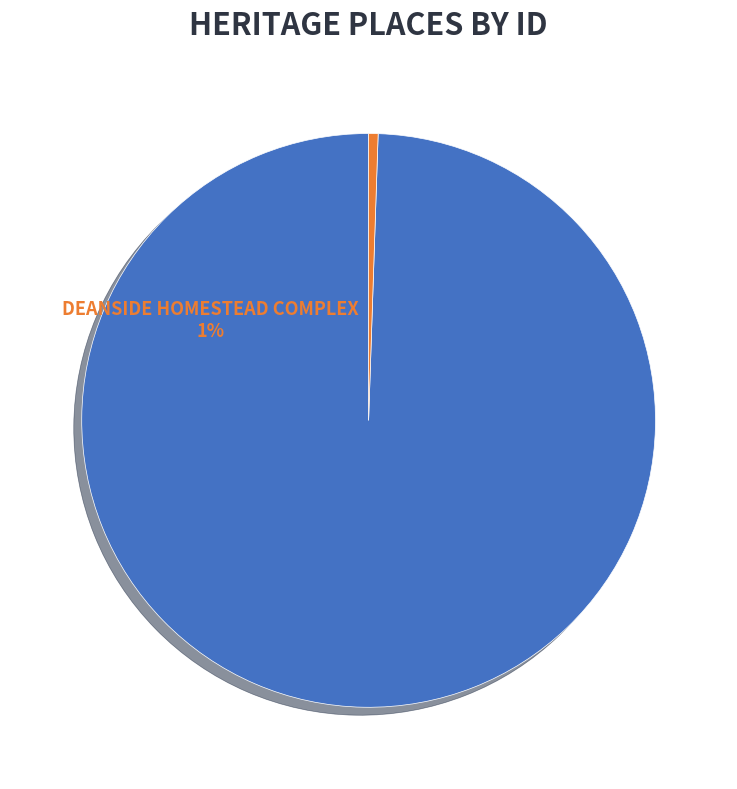

To the nearest percent, what is the difference between the largest and smallest slice percentages?

99%